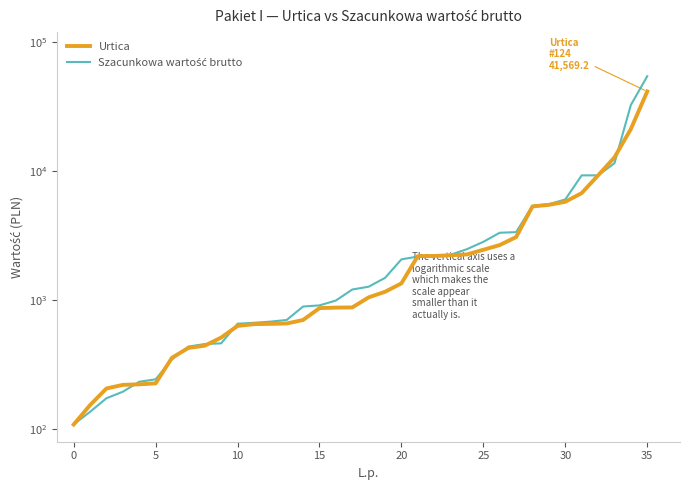

What is the maximum value for Szacunkowa wartość brutto?

54540.0